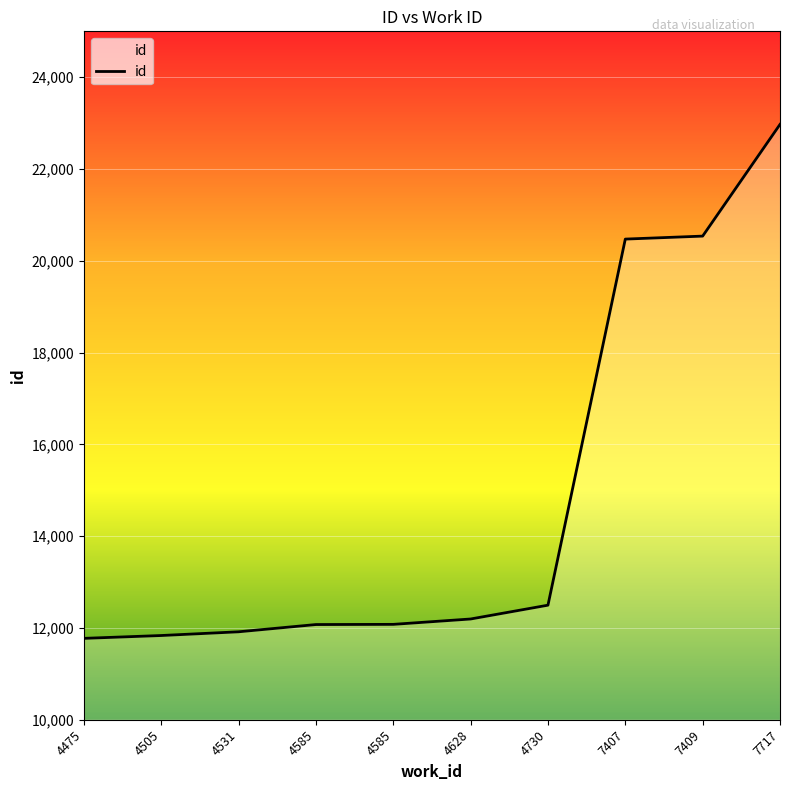

What is the difference between the values at 4475 and 7407?

8700